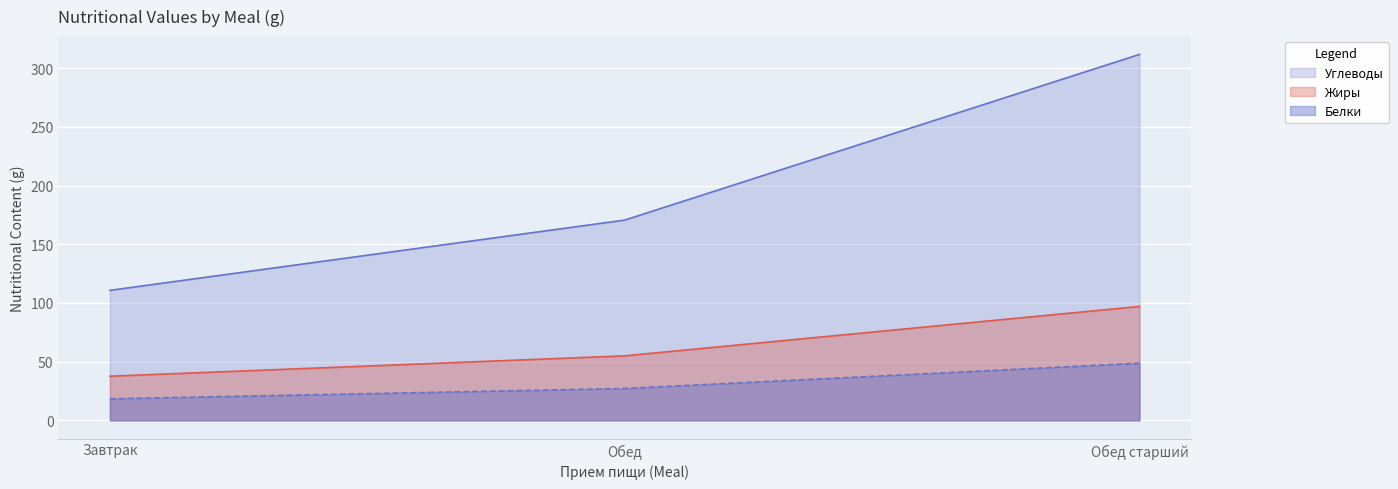

Does the chart display data point markers on the line(s)?

No